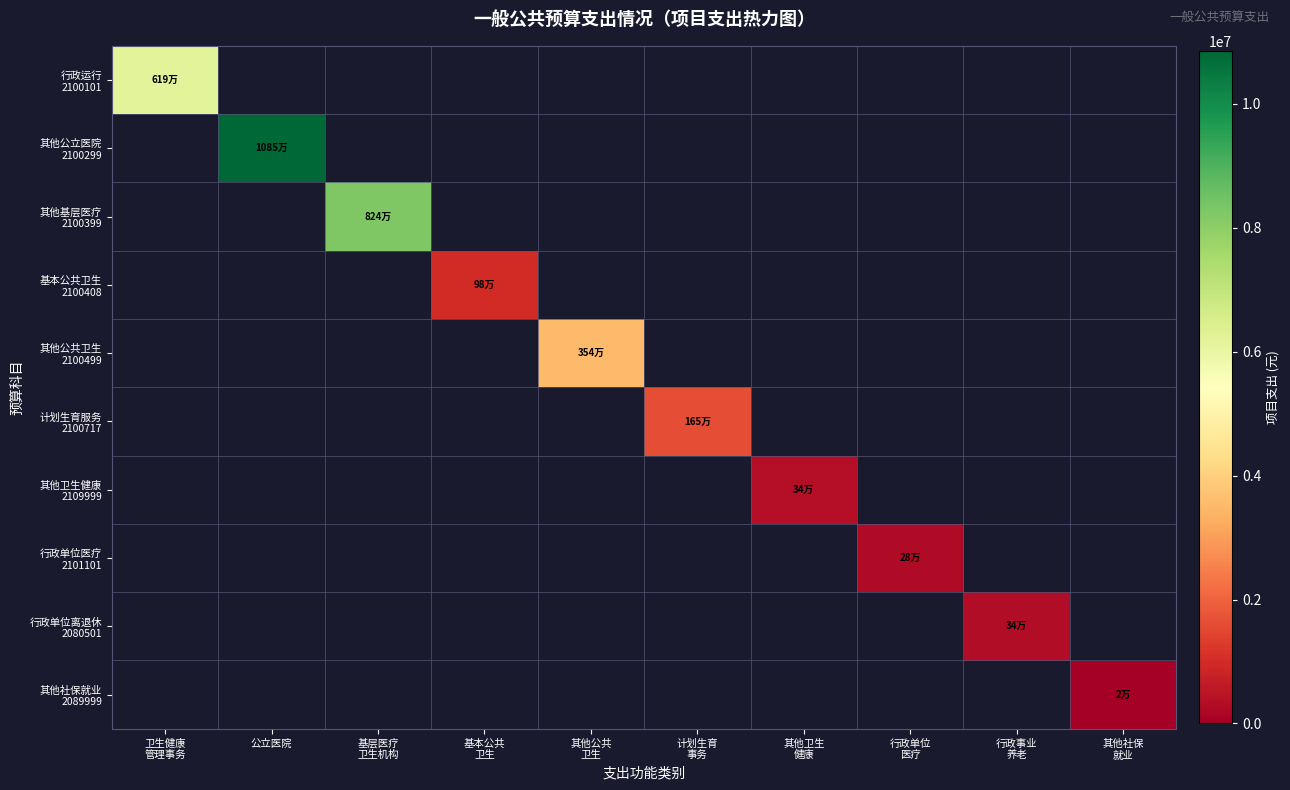

Between 公立医院 and 行政事业 养老, which series saw the biggest shift?

其他公立医院 2100299